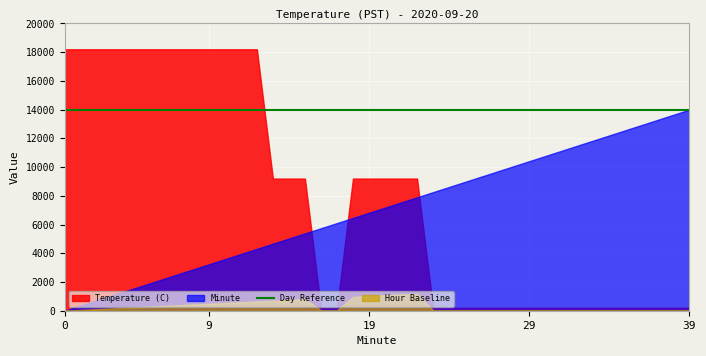

Is the value of Hour Baseline at 1 greater than the value of Day Reference at 36?

No